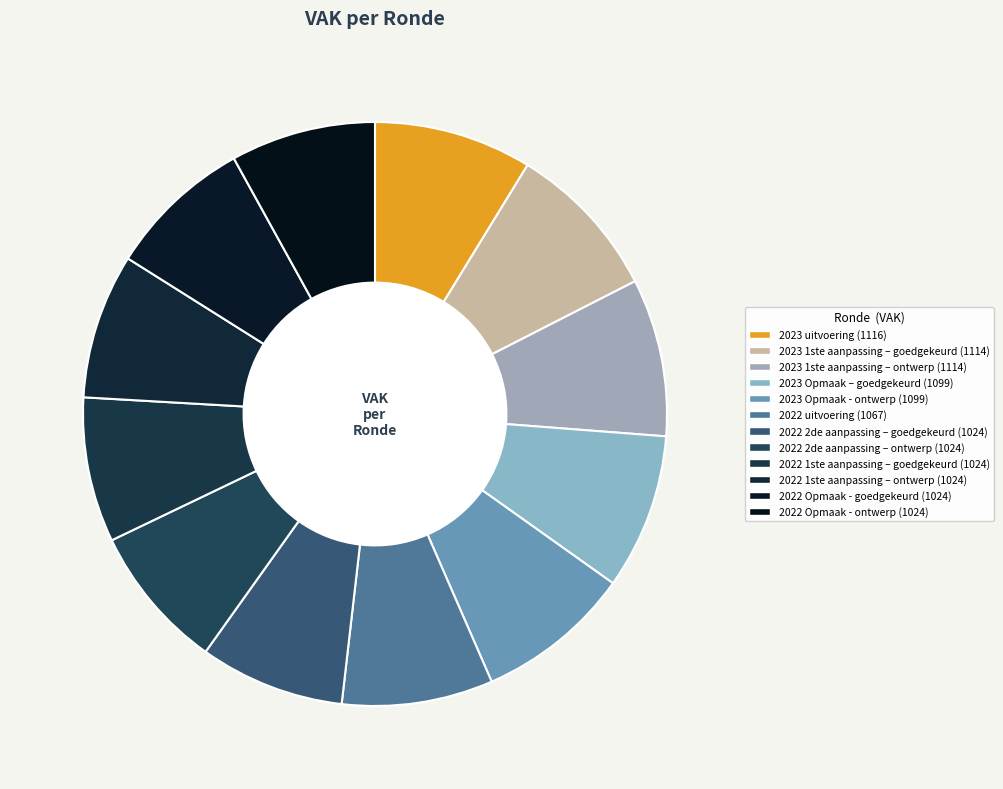

How many segments does this pie chart have?

12